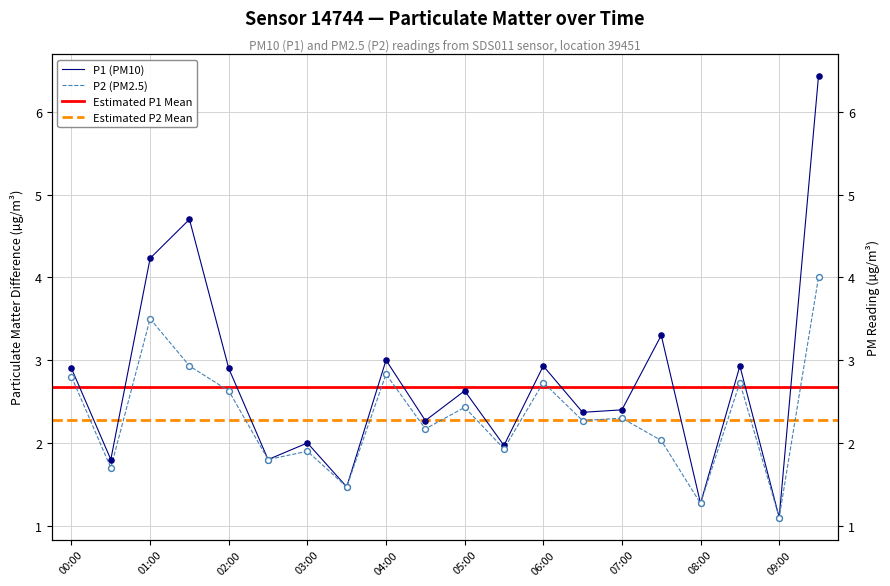

Which series has the widest spread of Y values?

P1